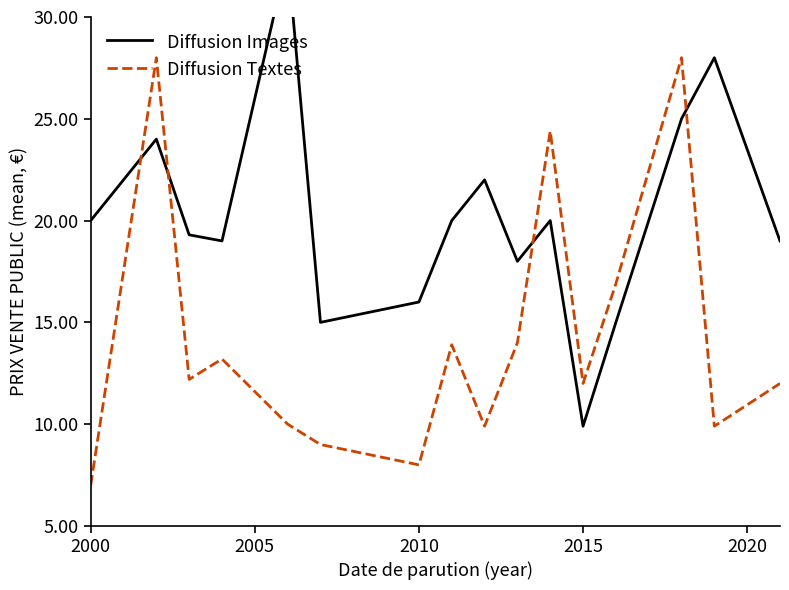

What is the highest value of the Diffusion Textes series?

28.0